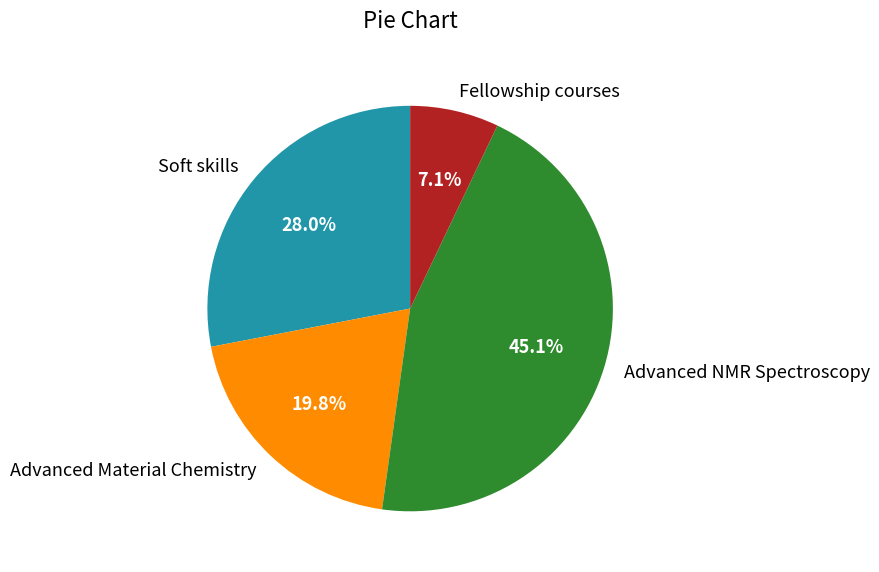

Count the number of slices in the pie.

4